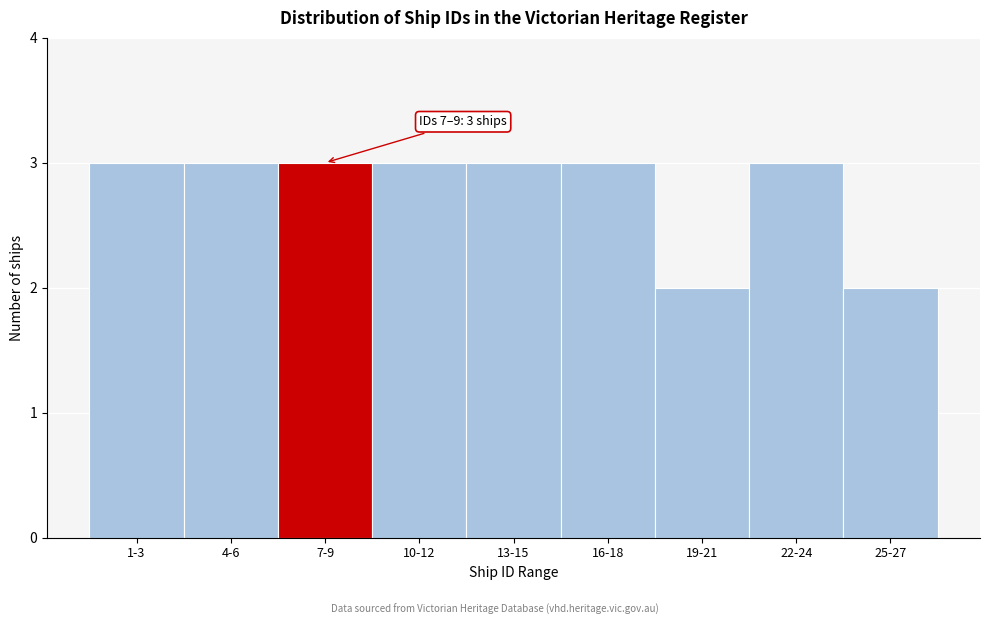

Reading left to right, transcribe all the data shown in this chart.

3	3	3	3	3	3	2	3	2